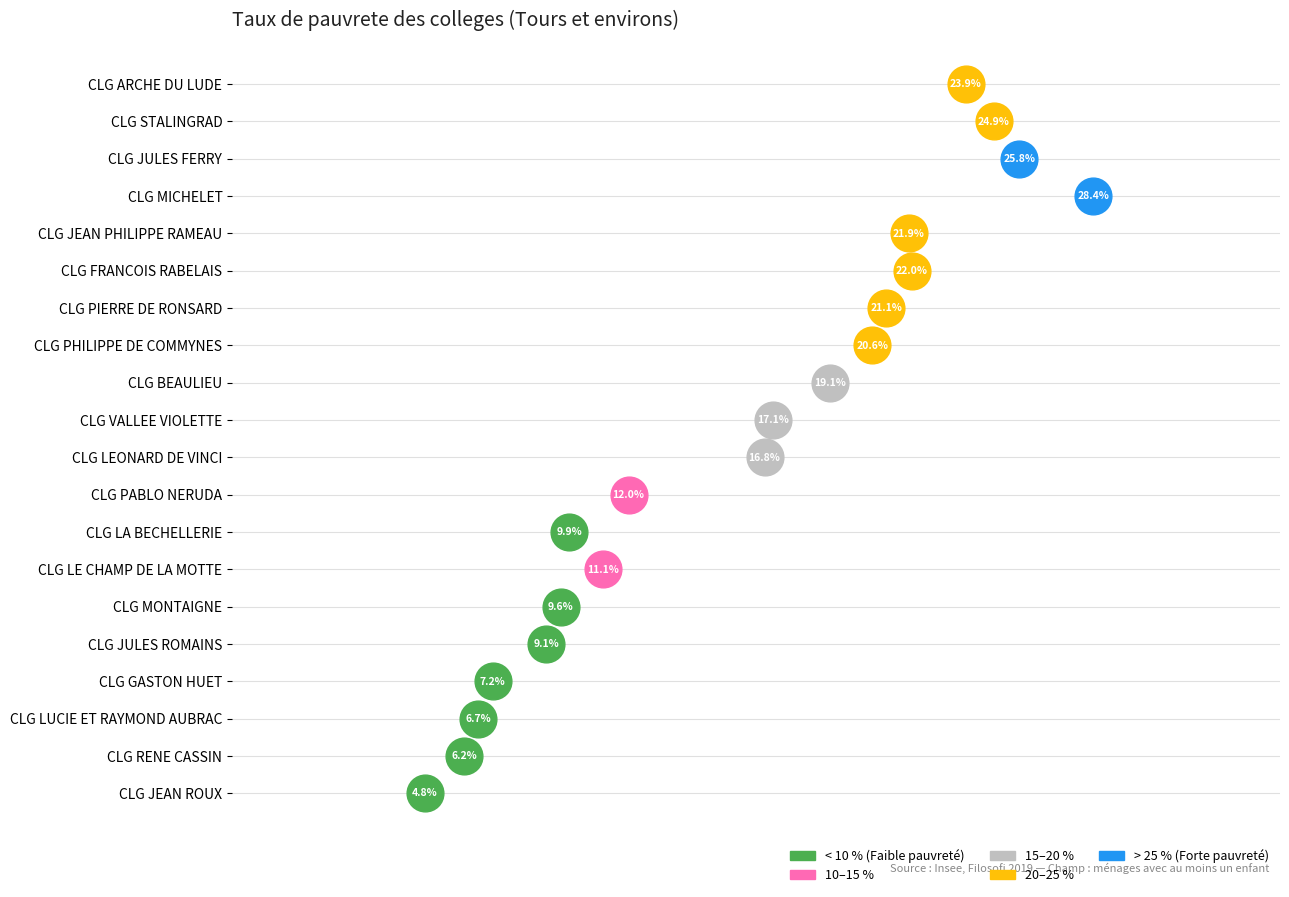

Approximately how many times larger is the value at CLG BEAULIEU compared to CLG LA BECHELLERIE?

1.9